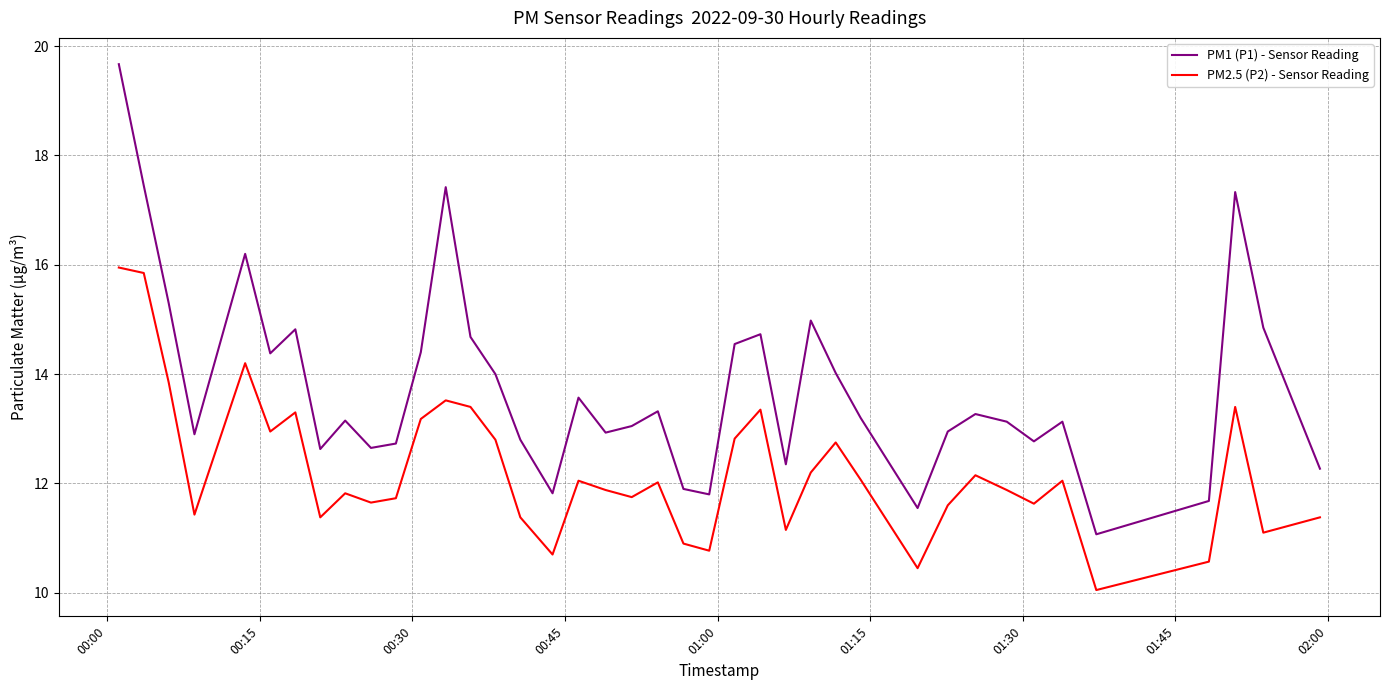

What is the minimum value shown in the chart?

10.1